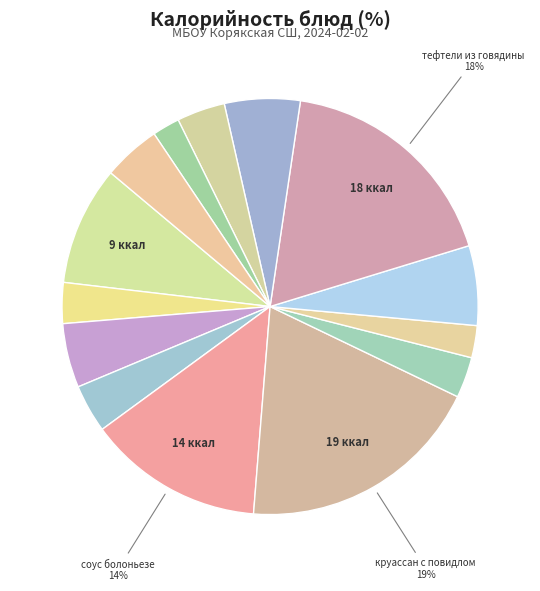

Count the number of slices in the pie.

14